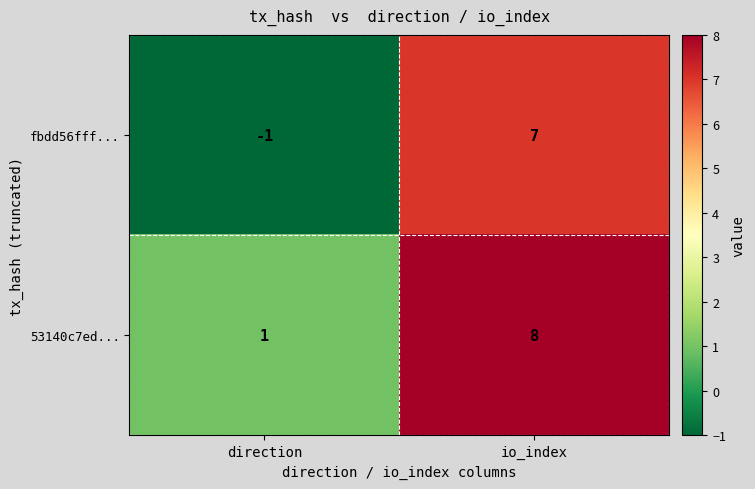

What is the difference between the highest and lowest values at direction?

2